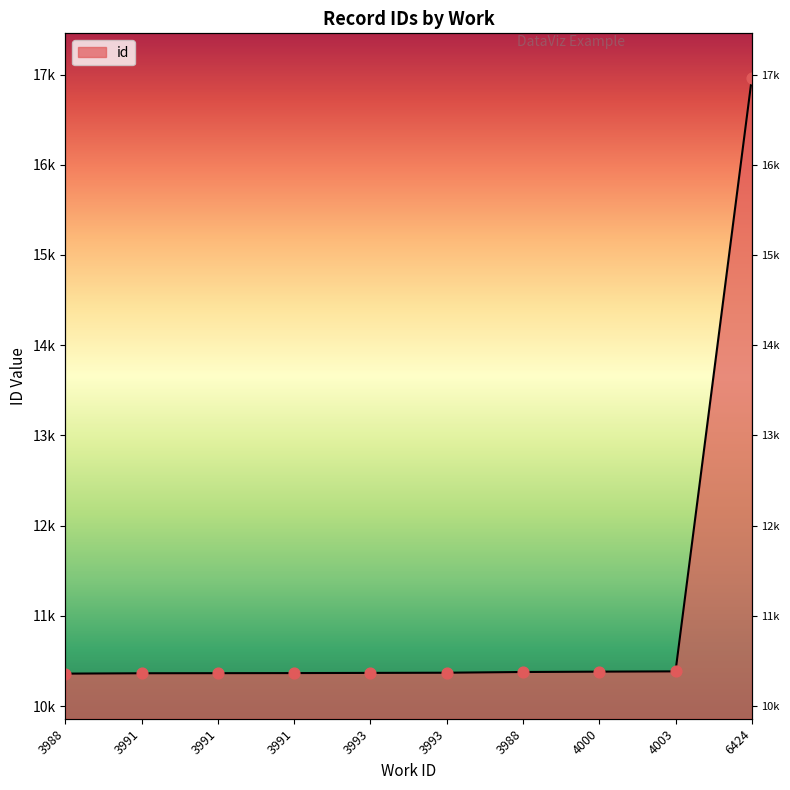

Approximately how many times larger is the value at 3988 compared to 3991?

1.0